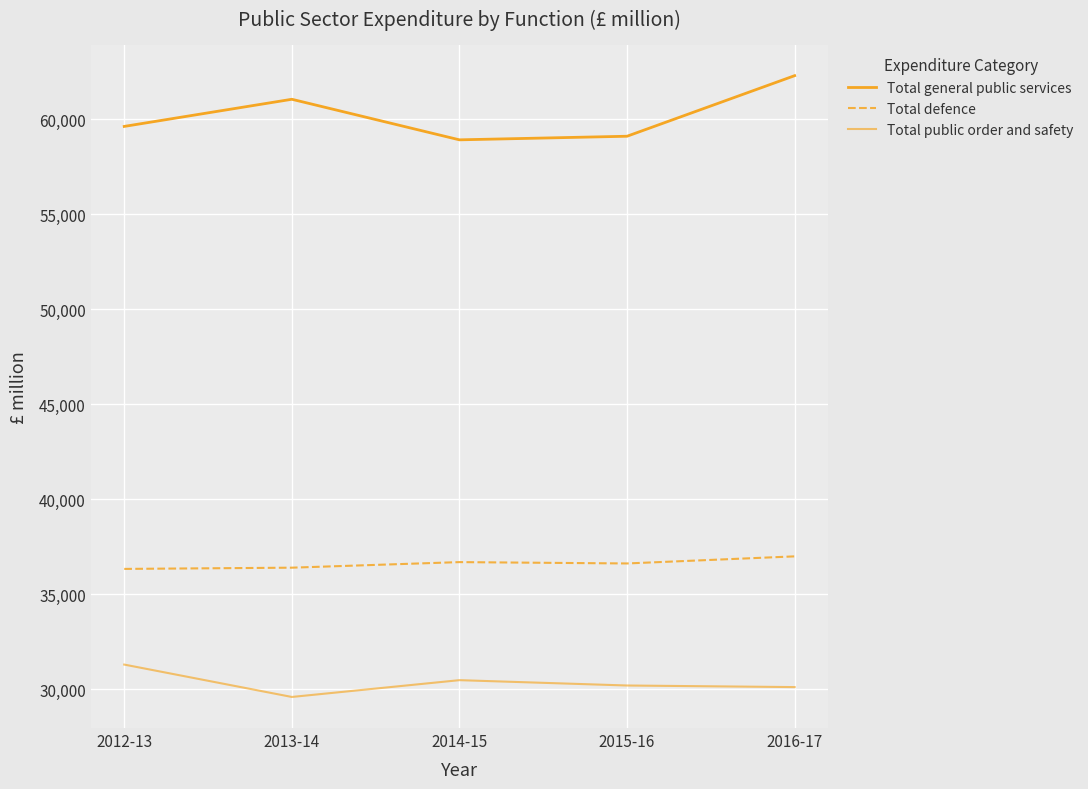

Is this an area chart (filled region under the line)?

No